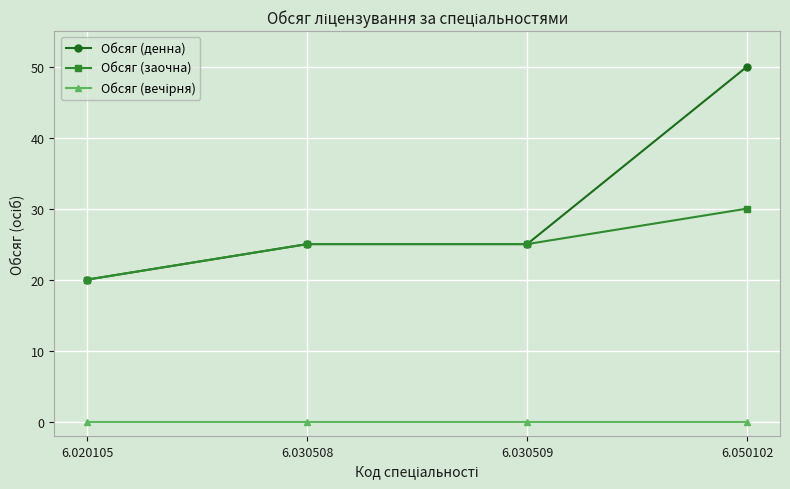

What is the value of the Обсяг (денна) point at the 2nd from the left?

25